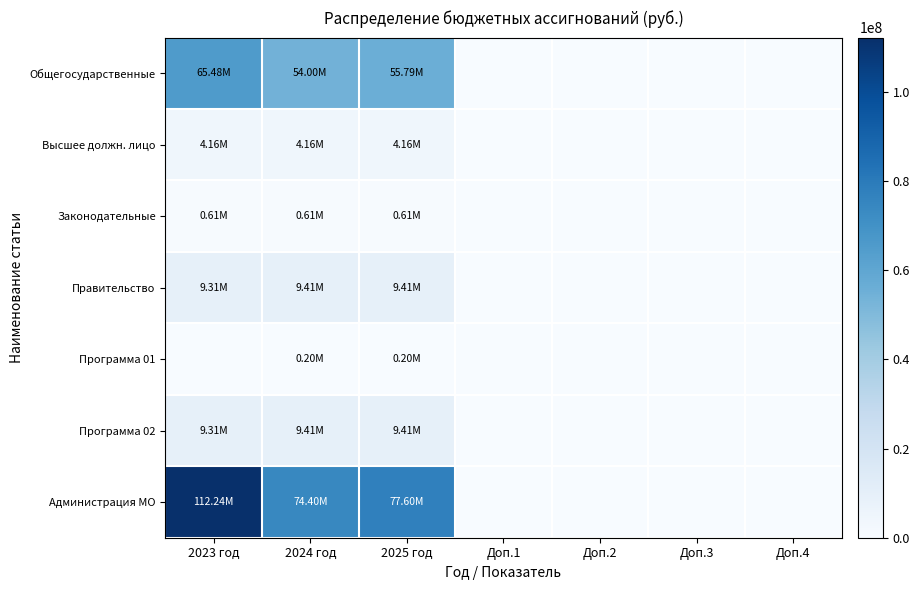

List the series in order of their peak value, lowest first.

Программа 01, Законодательные, Высшее должн. лицо, Правительство, Программа 02, Общегосударственные, Администрация МО